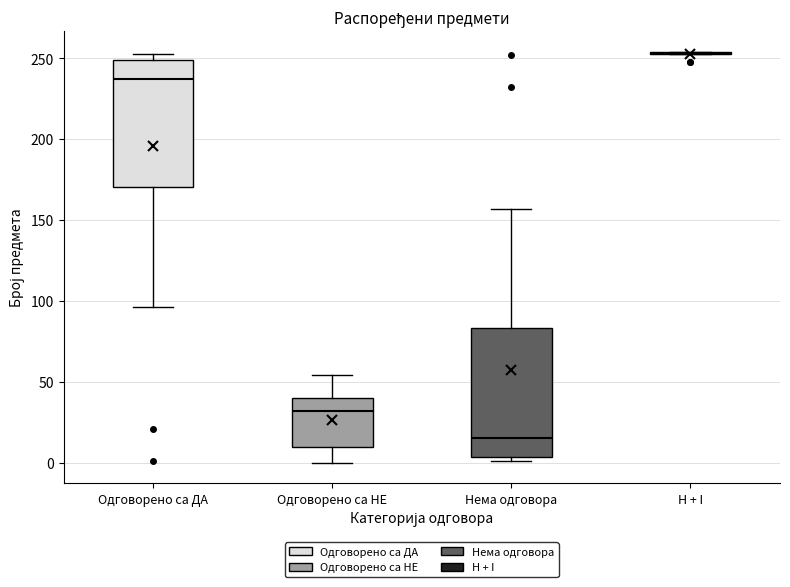

Reading left to right, transcribe this box plot: for each box, give where its median line is, the range the box spans, and where its two whiskers end, as read against the y-axis. The values are not printed on the chart, so give them approximately, as read against the axis.

Одговорено са ДА: median 240, box 170 to 250, whiskers 95 to 255
Одговорено са НЕ: median 30, box 10 to 40, whiskers 0 to 55
Нема одговора: median 15, box 5 to 85, whiskers 0 to 155
H + I: box collapsed to a line at 255, whiskers 255 to 255